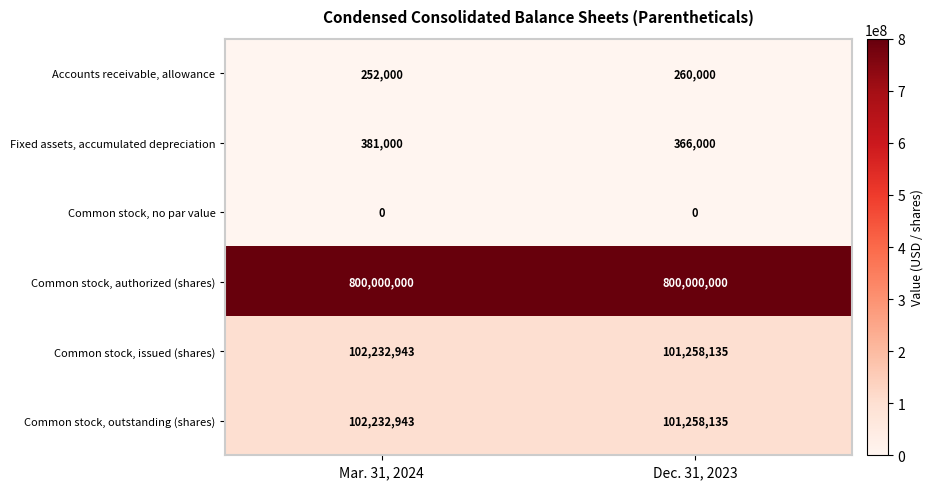

At which category is the sum across all series the highest?

Mar. 31, 2024